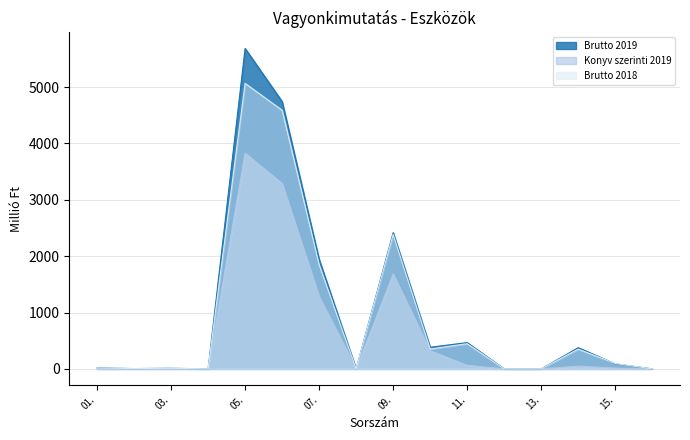

Rank the series by their average value, from lowest to highest.

Konyv szerinti 2019, Brutto 2018, Brutto 2019